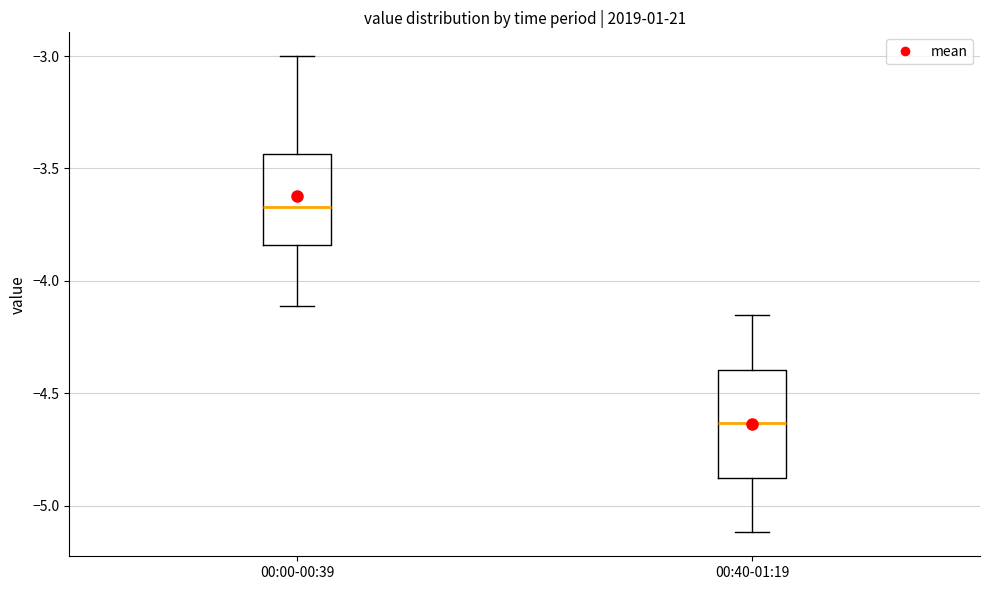

Which box's median line is the highest?

00:00-00:39